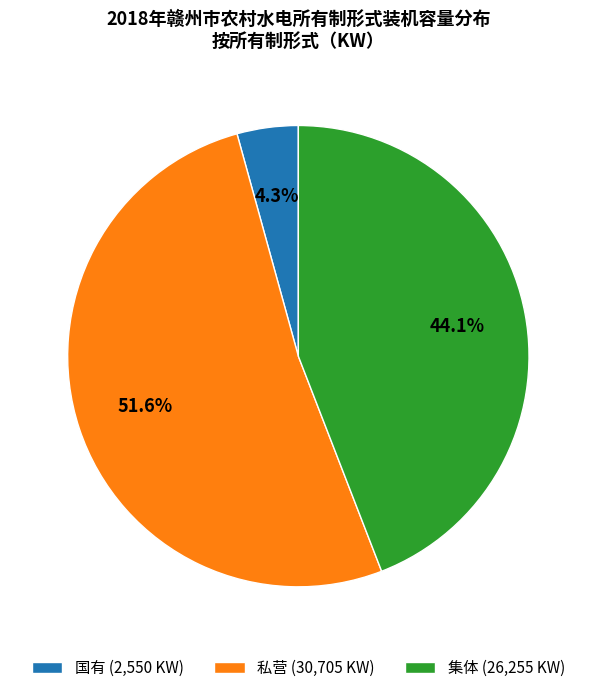

What percentage is NOT represented by 国有 (2,550 KW)?

95.7%